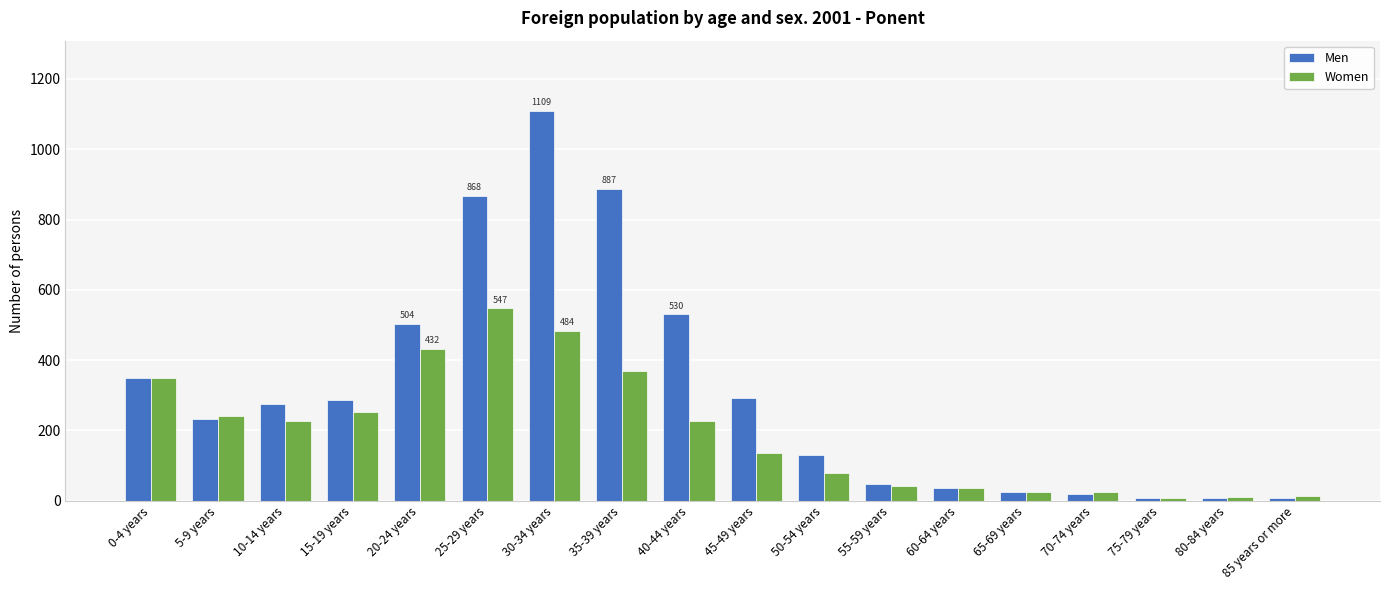

What is the difference between the second highest and minimum values in the Women series?

475